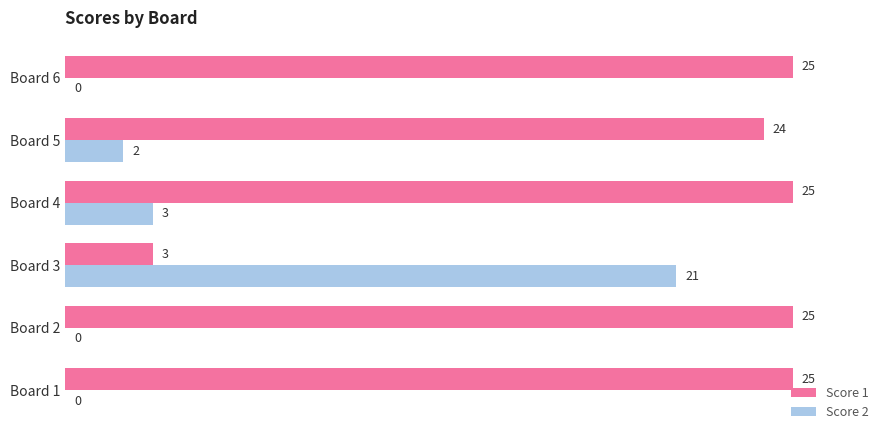

Between Board 5 and Board 6, which series saw the biggest shift?

Score 2